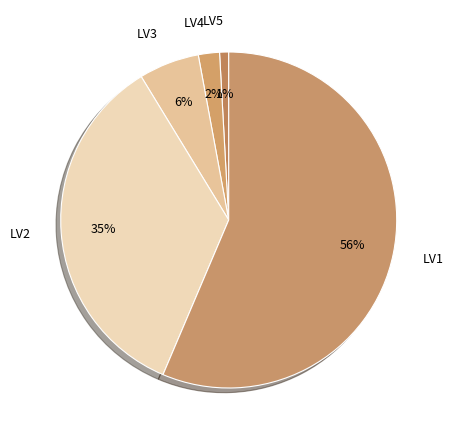

Which category has the smallest portion of the pie?

LV5